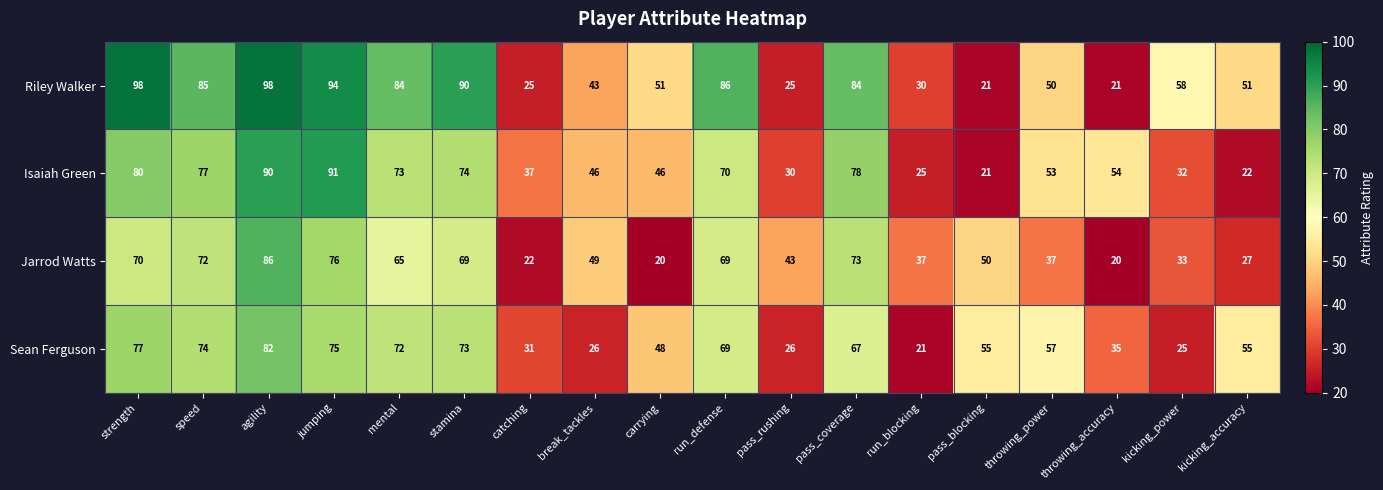

What is the minimum value for Sean Ferguson?

21